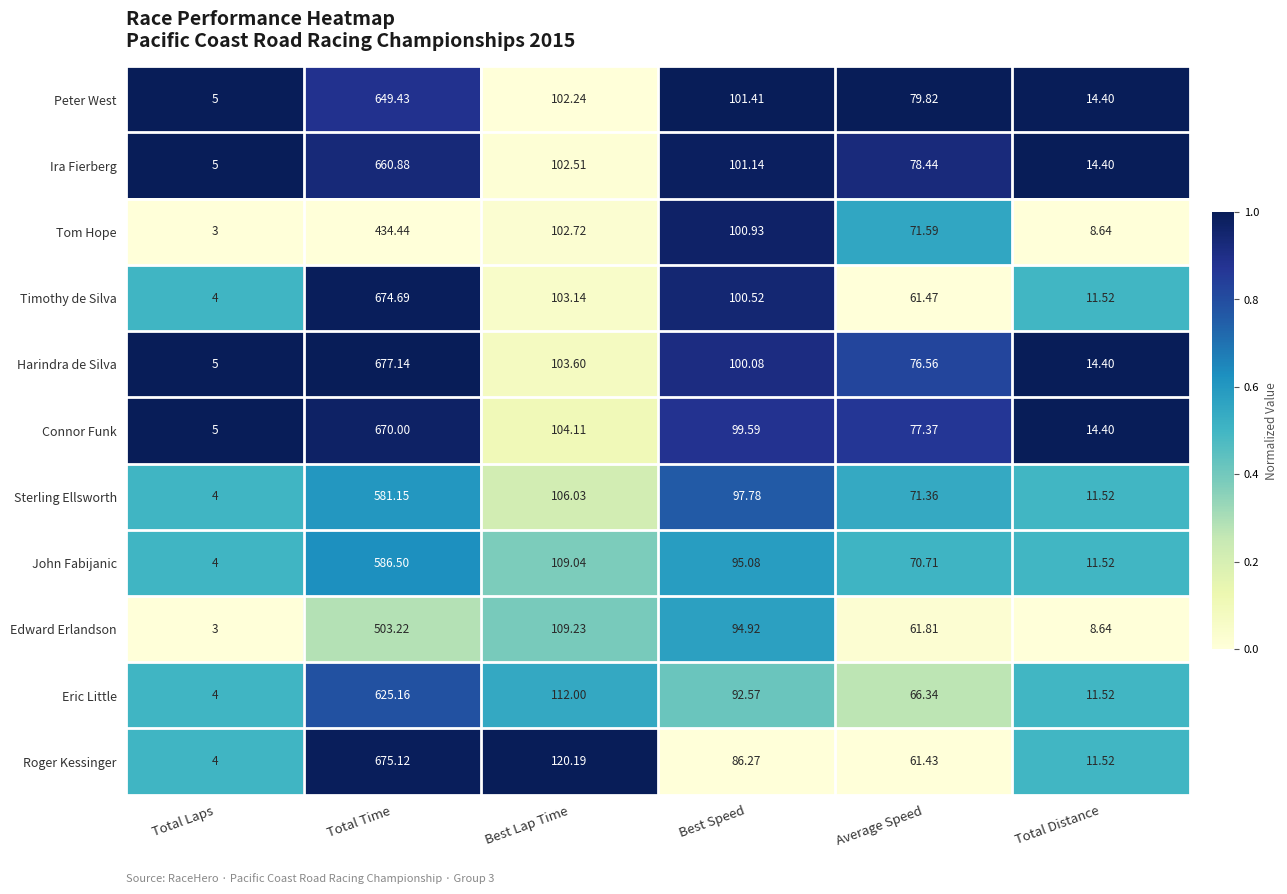

Is the value of Eric Little at Best Lap Time greater than the value of Peter West at Best Lap Time?

Yes